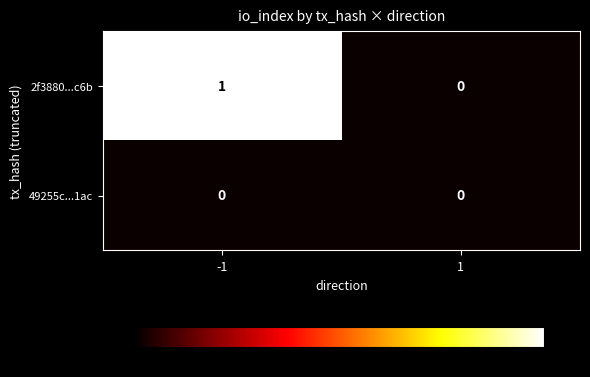

Rank the categories by 2f3880...c6b value from highest to lowest.

-1, 1